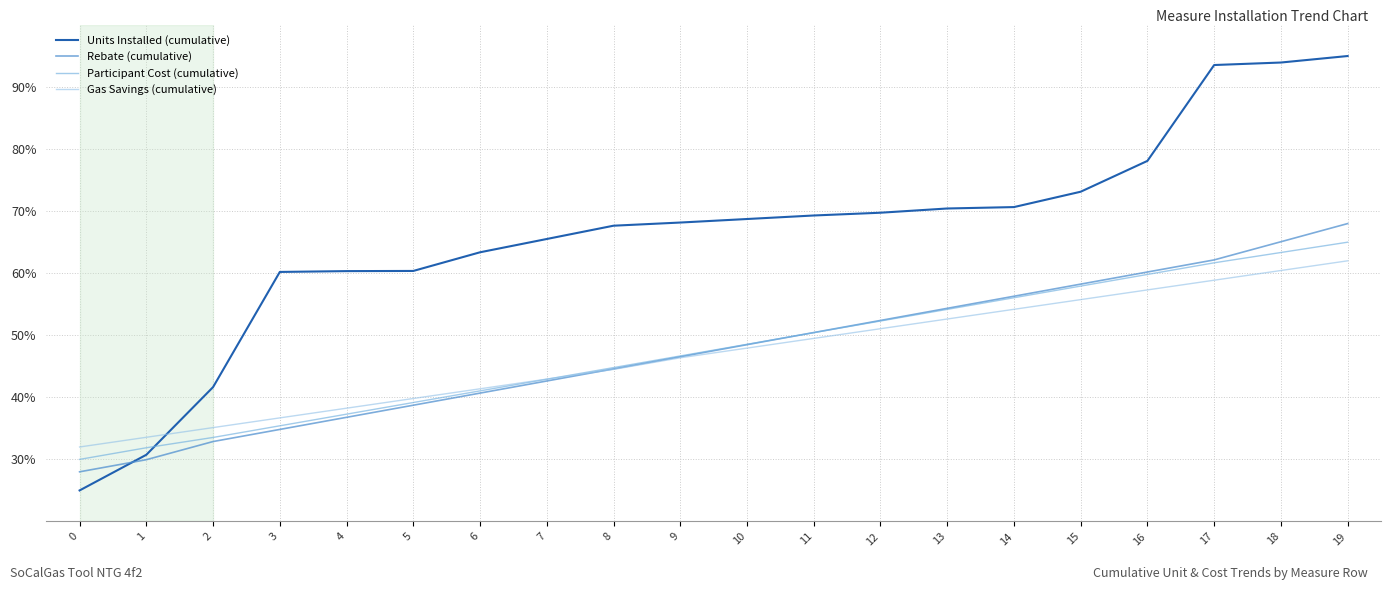

True or false: Gas Savings (cumulative) has a value of 78.2 at 10.

False